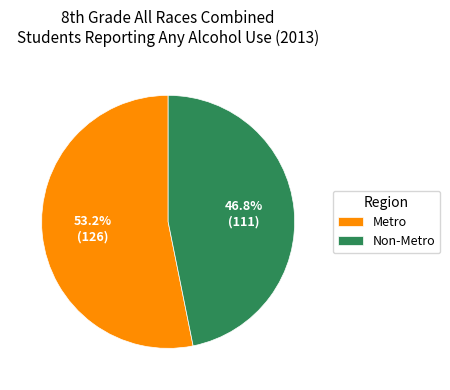

Does Non-Metro account for over 50% of the chart?

No